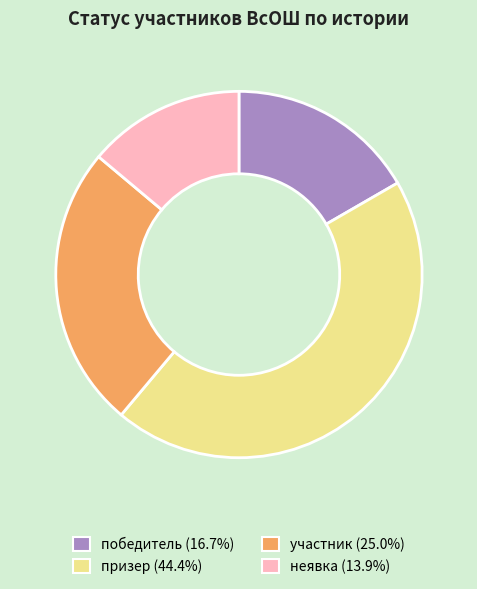

True or false: победитель accounts for 23% of the total.

False